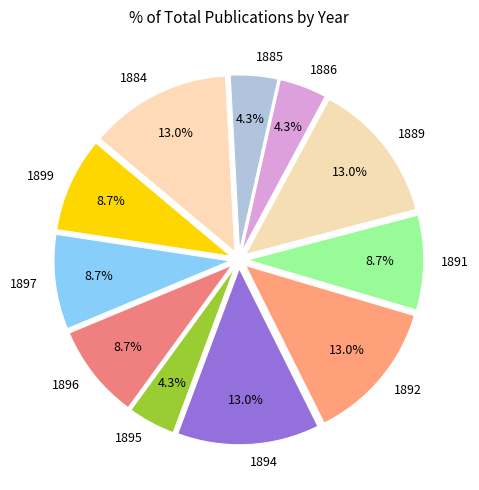

Does any single category account for the majority?

No